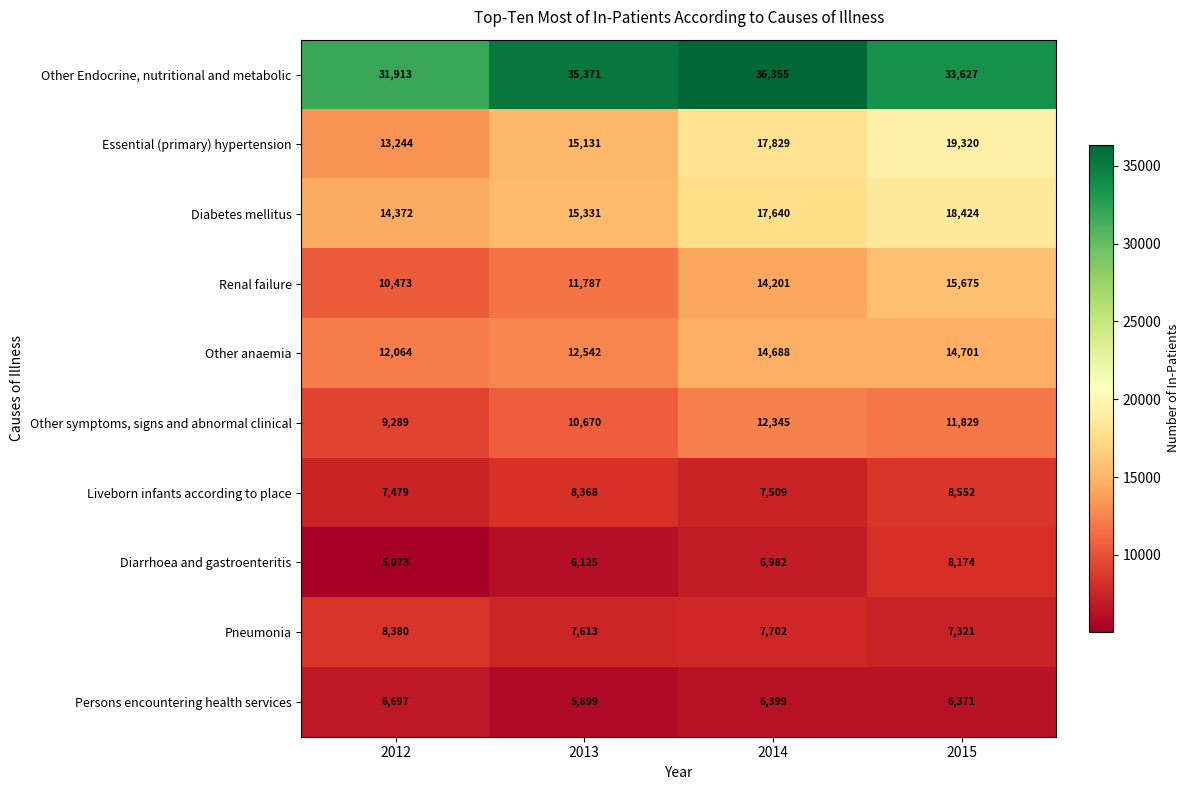

Between 2013 and 2015, which series saw the biggest shift?

Essential (primary) hypertension